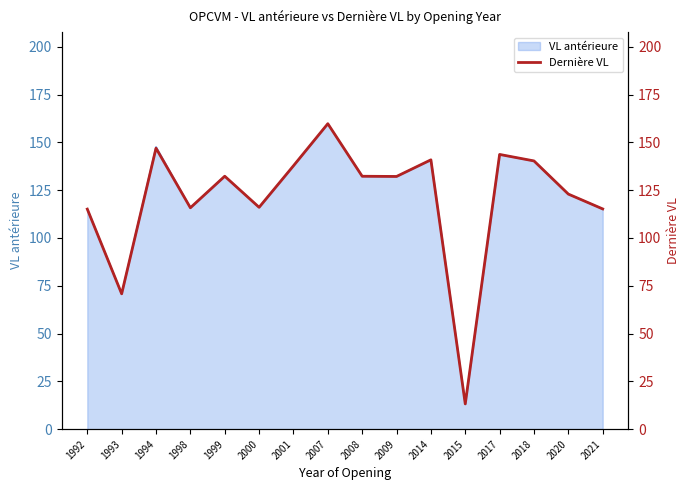

What is the maximum value shown in the chart?

159.8